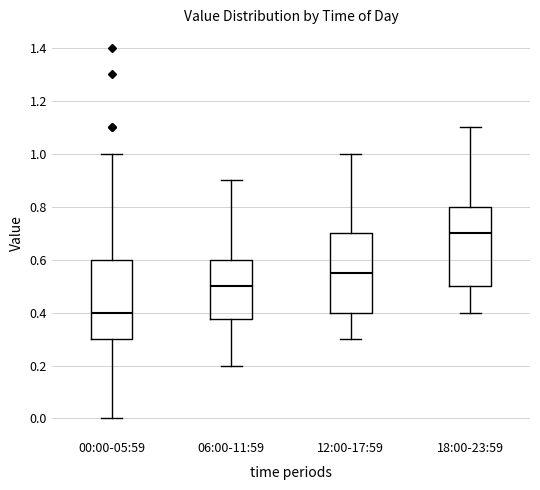

Where is the upper edge of the box for 12:00-17:59 on the y-axis? The values are not printed on the chart, so give them approximately, as read against the axis.

0.70